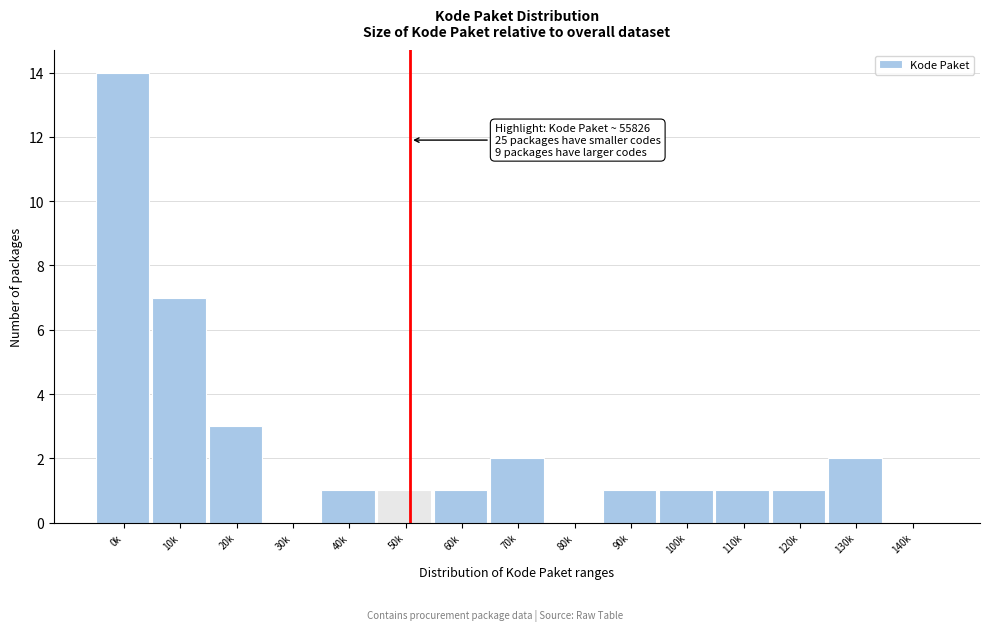

Reading right to left, transcribe all the data shown in this chart.

140k=0	130k=2	120k=1	110k=1	100k=1	90k=1	80k=0	70k=2	60k=1	50k=1	40k=1	30k=0	20k=3	10k=7	0k=14